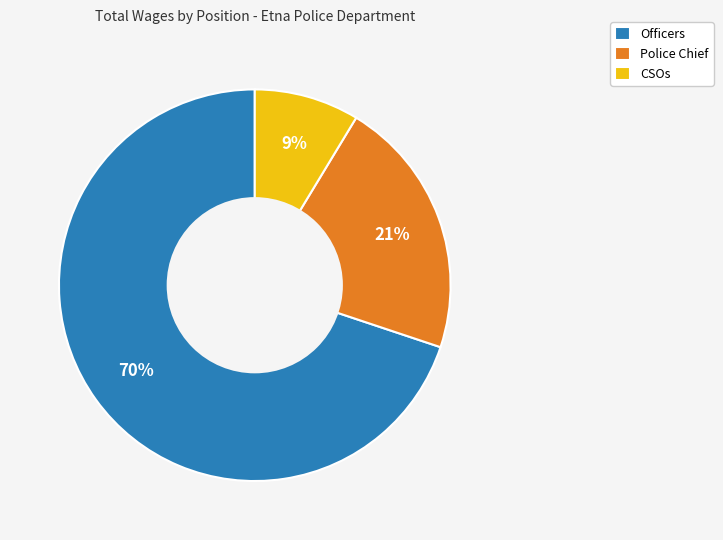

Does any single category account for the majority?

Yes